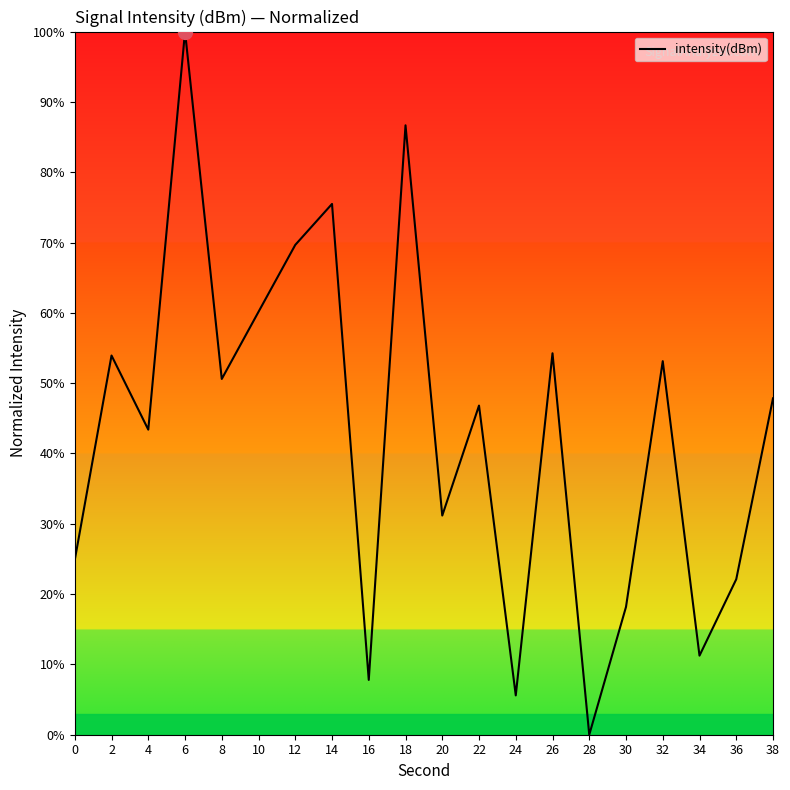

Where does the data first go above 47?

2